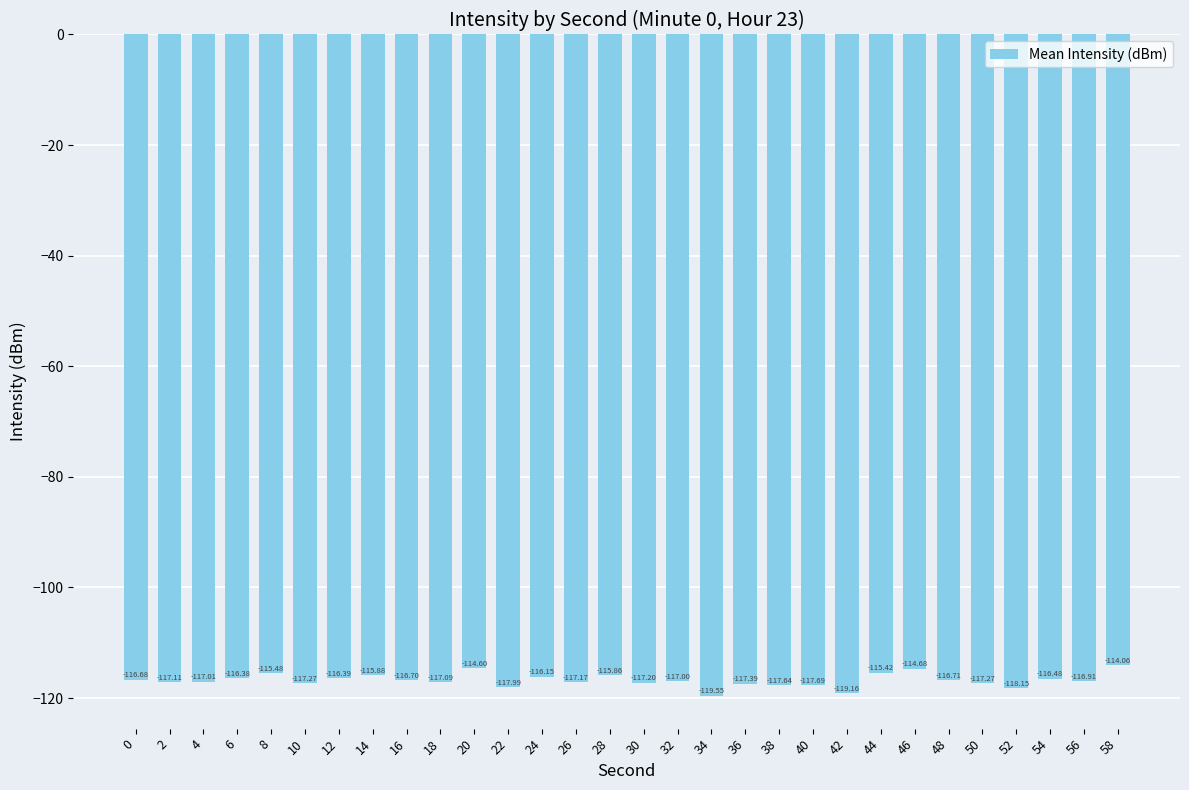

What is the change in value from 0 to 36?

-0.7